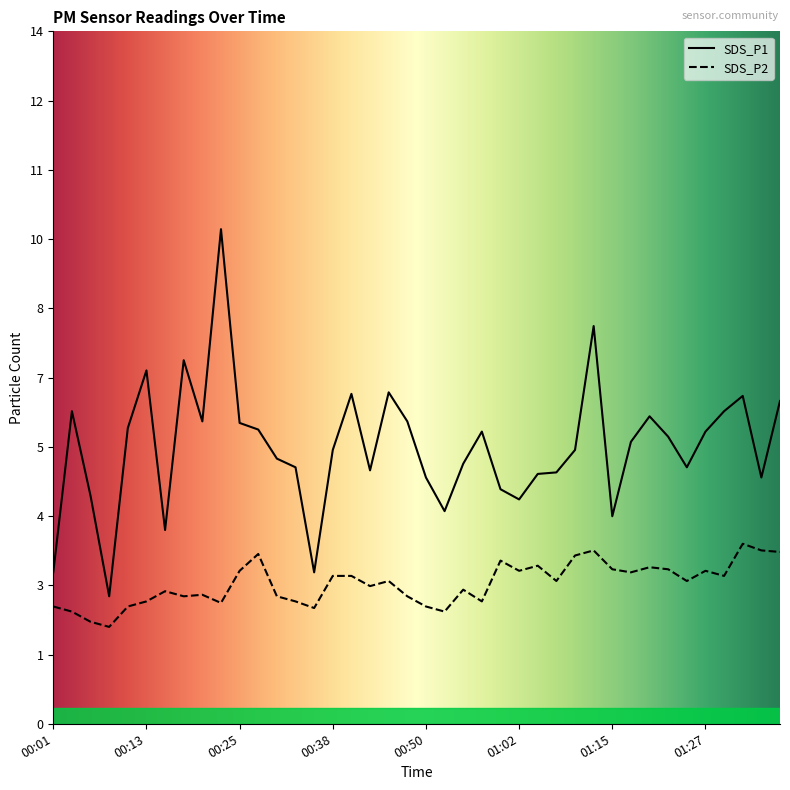

Which category has the lowest value in the SDS_P1 series?

00:08